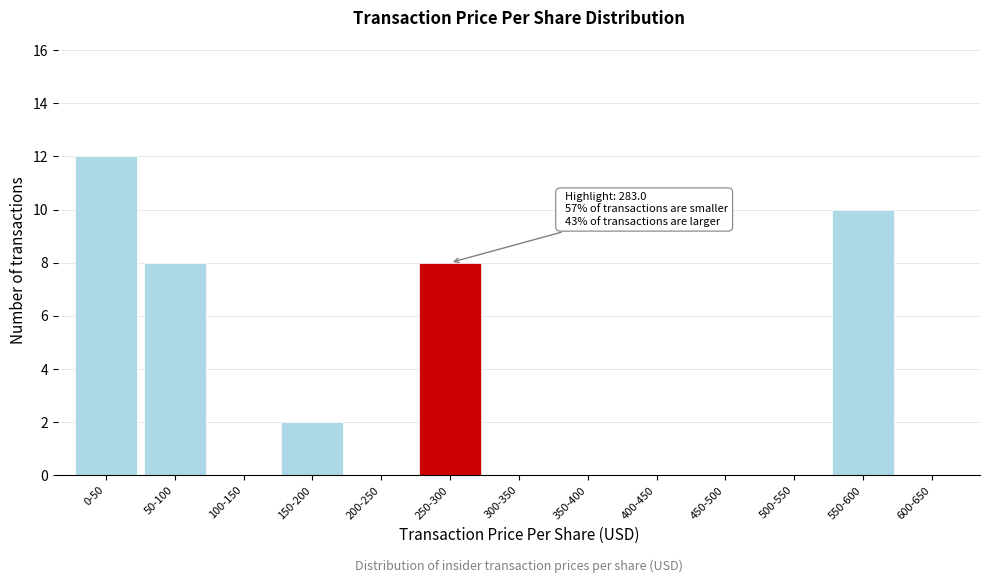

Reading left to right, transcribe all the data shown in this chart.

0-50=12	50-100=8	100-150=0	150-200=2	200-250=0	250-300=8	300-350=0	350-400=0	400-450=0	450-500=0	500-550=0	550-600=10	600-650=0